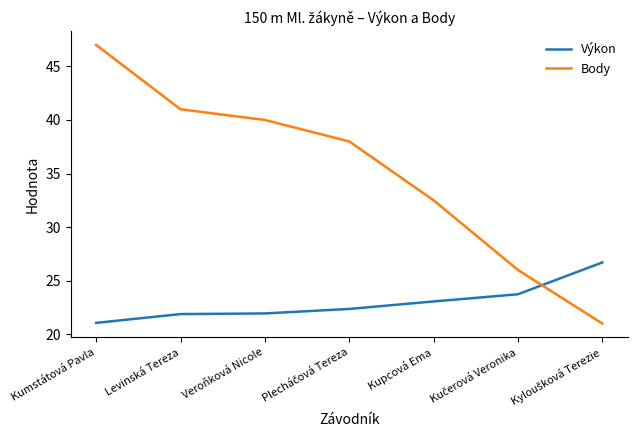

What position from the right is Levinská Tereza?

6